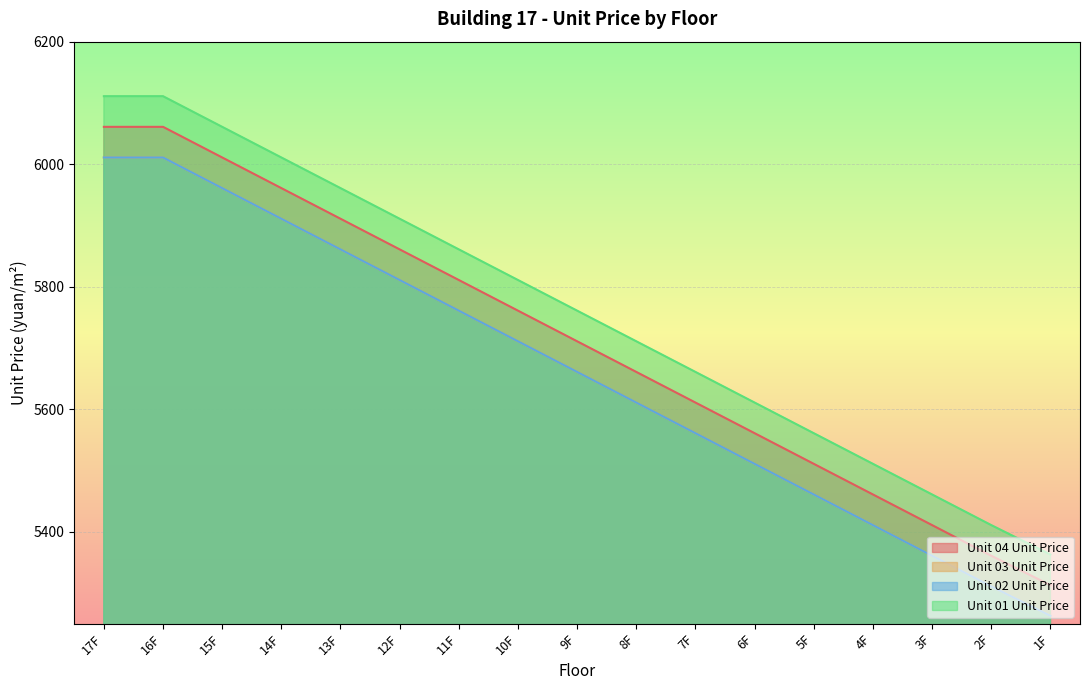

Does the chart display data point markers on the line(s)?

No